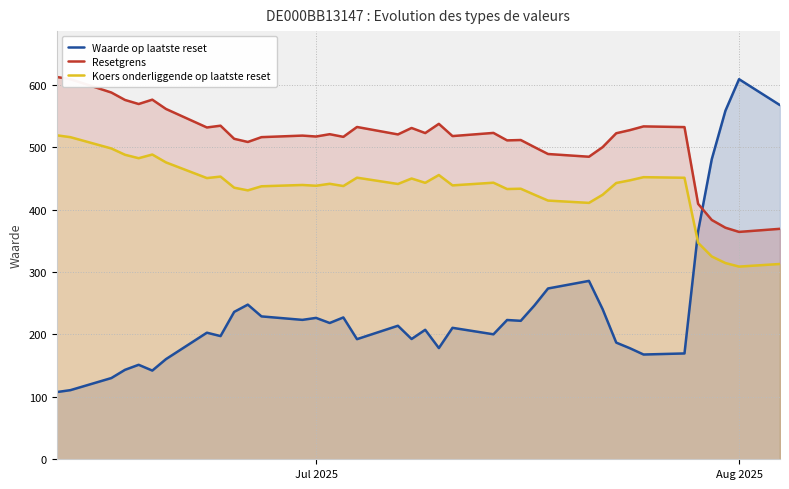

How many times do Waarde op laatste reset and Resetgrens cross each other?

1